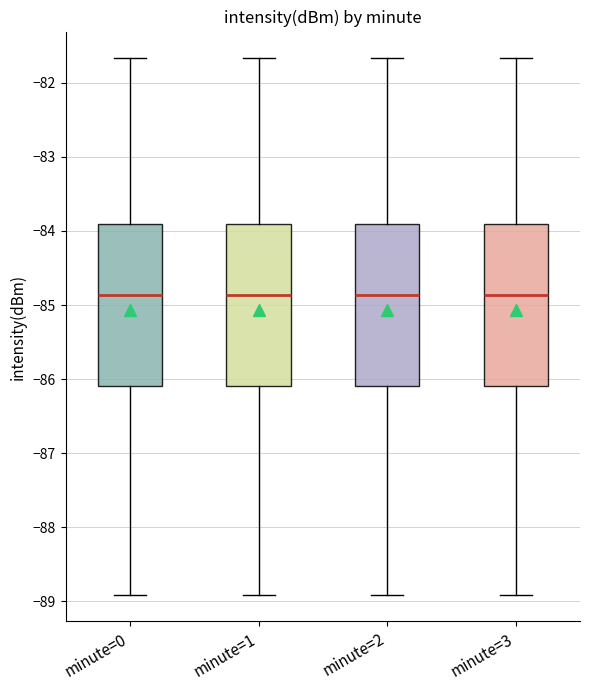

Where does the upper whisker of the box for minute=1 end on the y-axis? The values are not printed on the chart, so give them approximately, as read against the axis.

-81.7